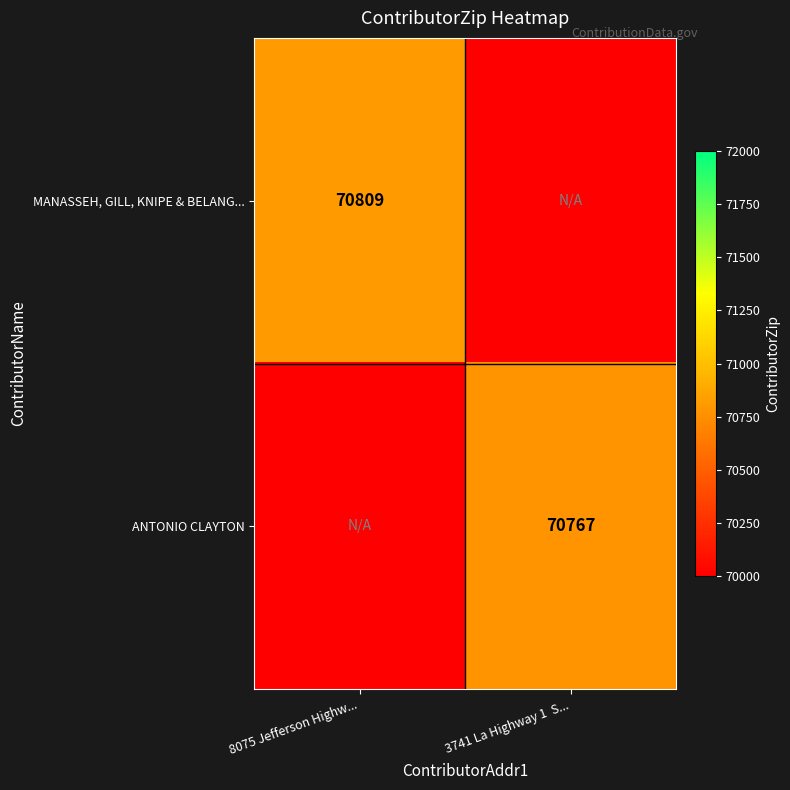

At which category is the sum across all series the highest?

8075 Jefferson Highw...